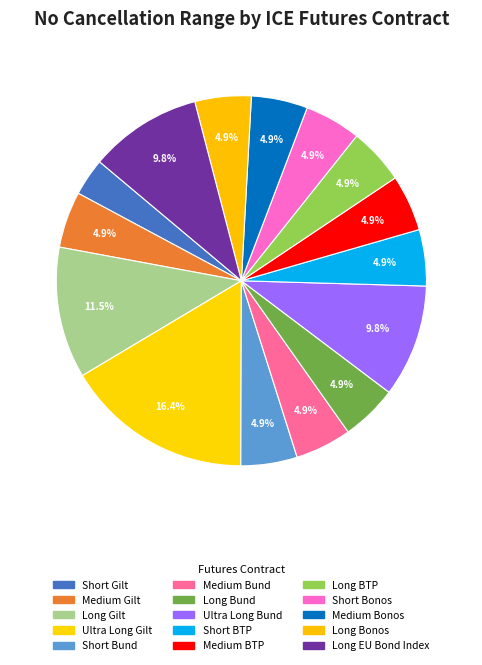

Count the number of slices in the pie.

15